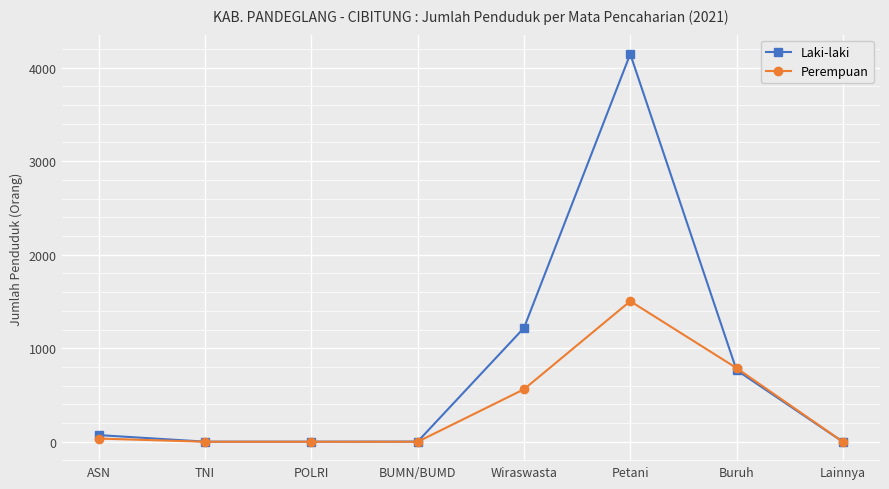

Read the Laki-laki value at Buruh.

766